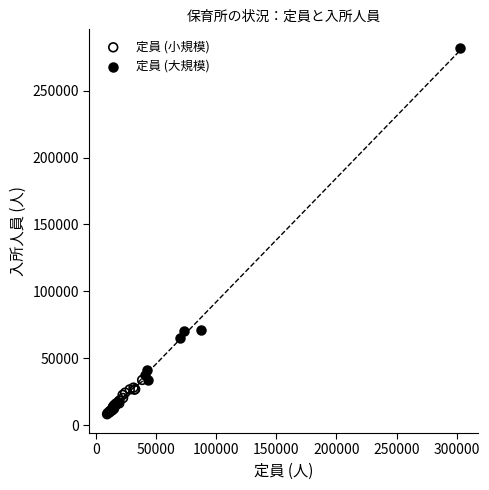

Which series has the widest spread of Y values?

定員 (大規模)